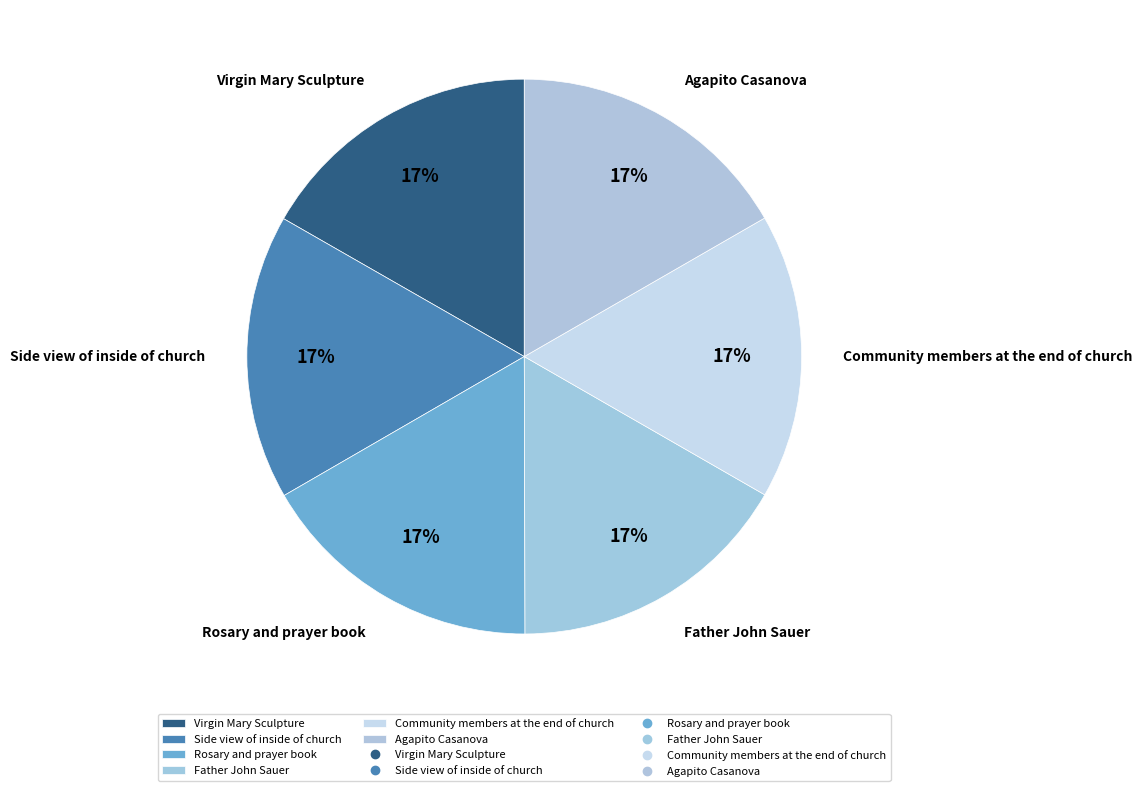

Count the number of slices in the pie.

6